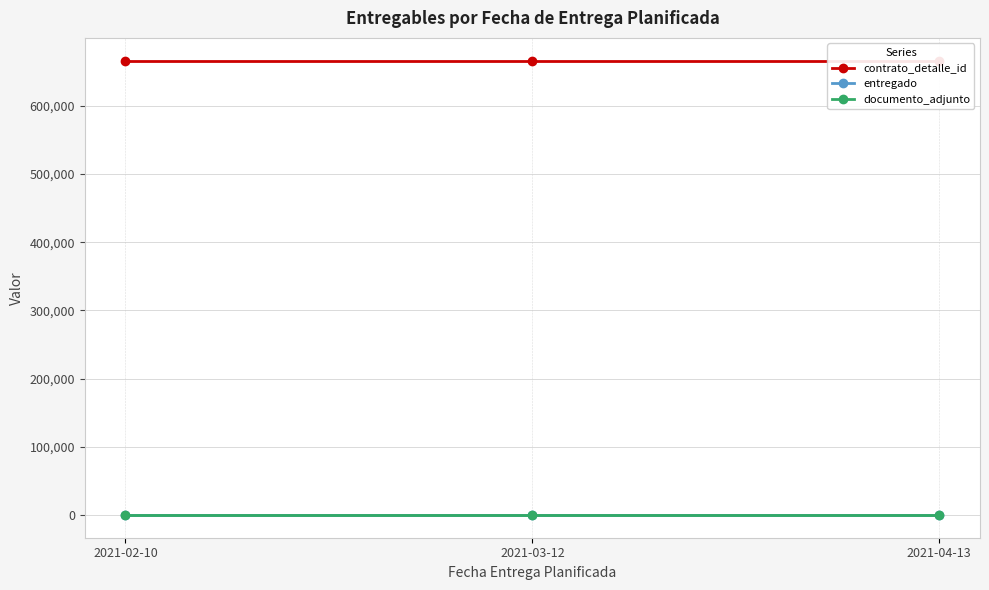

Is this an area chart (filled region under the line)?

No